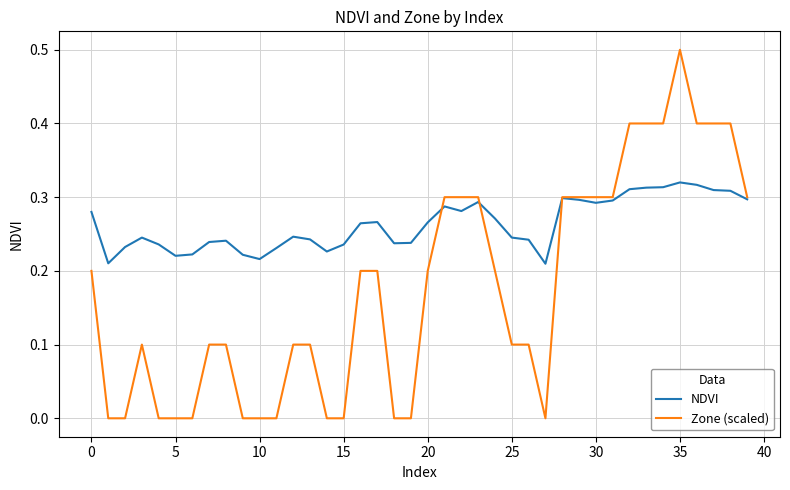

How many categories are shown in the chart?

40